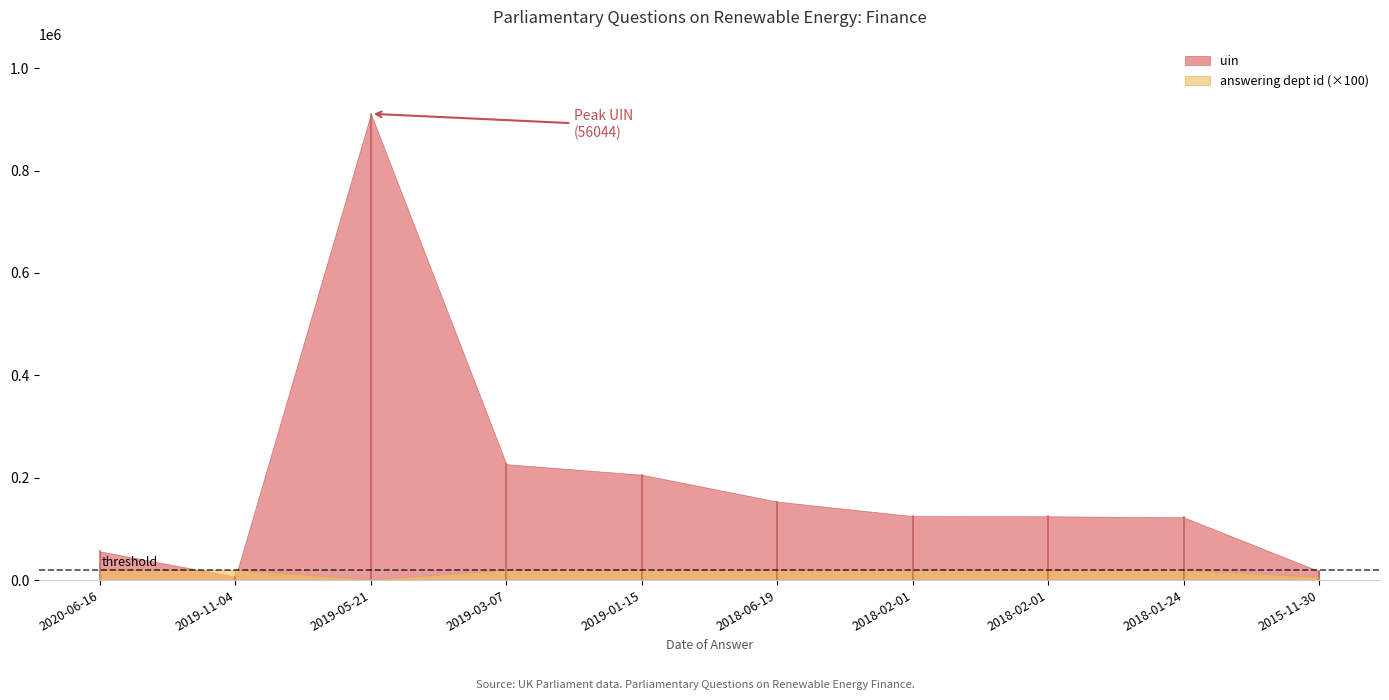

At which label is answering dept id closest to 107?

2015-11-30